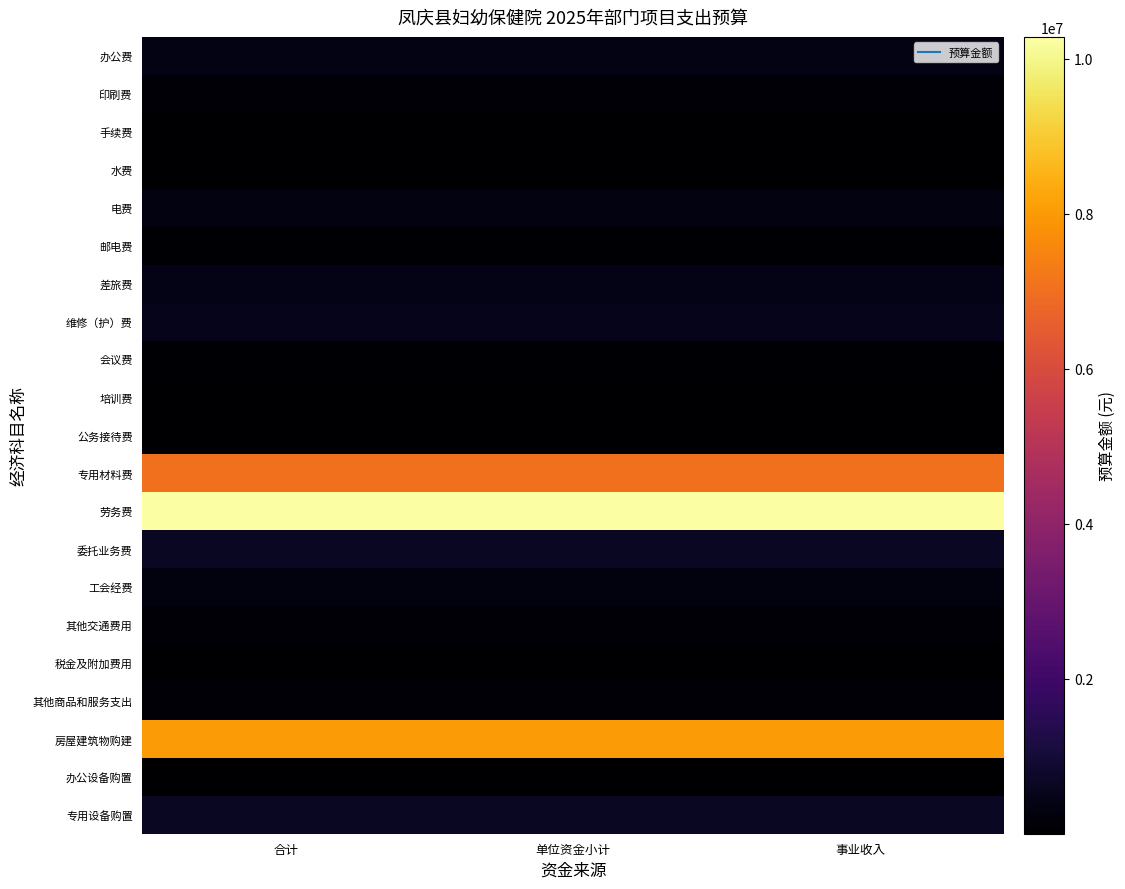

Which has a higher value, 合计 or 单位资金小计?

合计